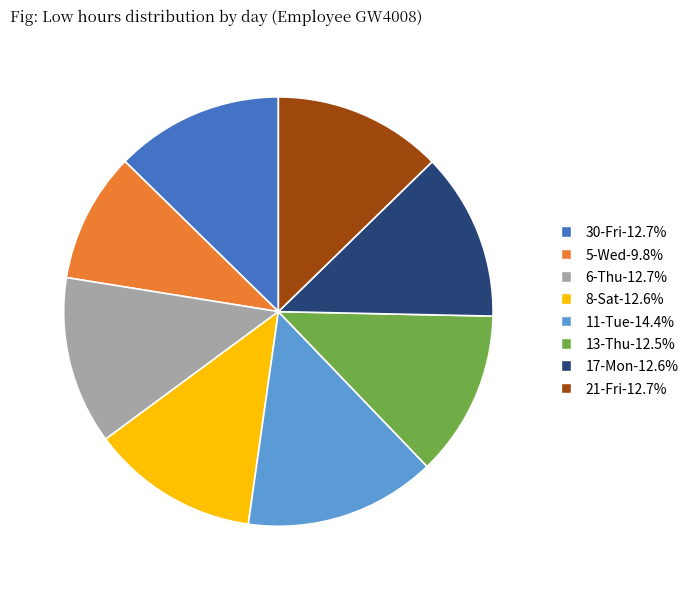

Do 13-Thu-12.5% and 11-Tue-14.4% together represent more than half of the pie?

No